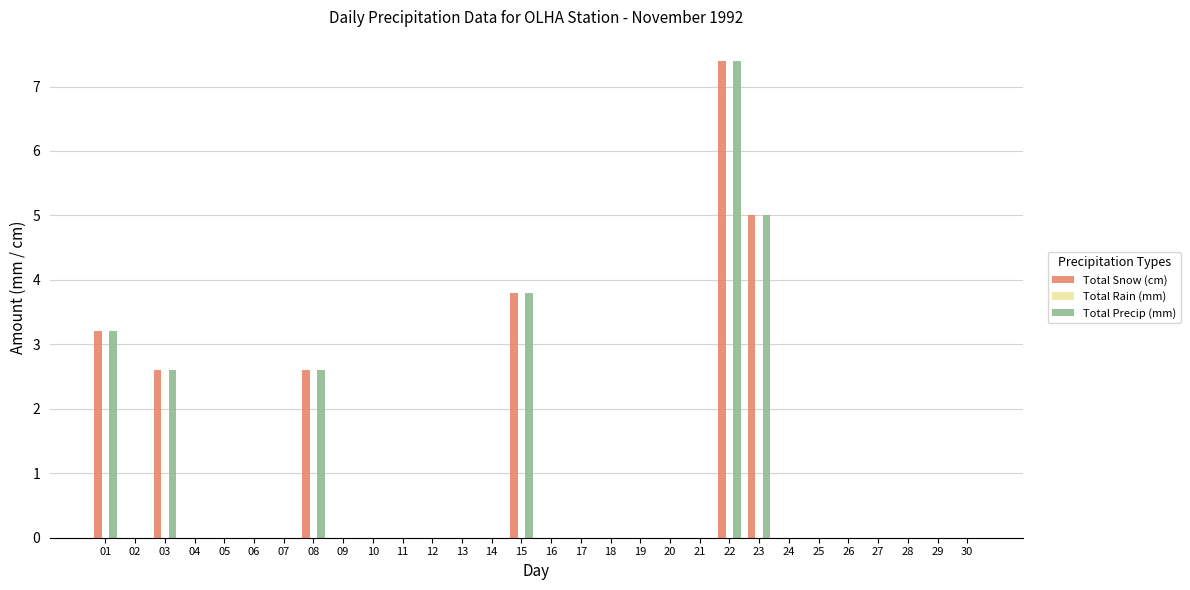

Which category has the highest value in the Total Snow (cm) series?

22